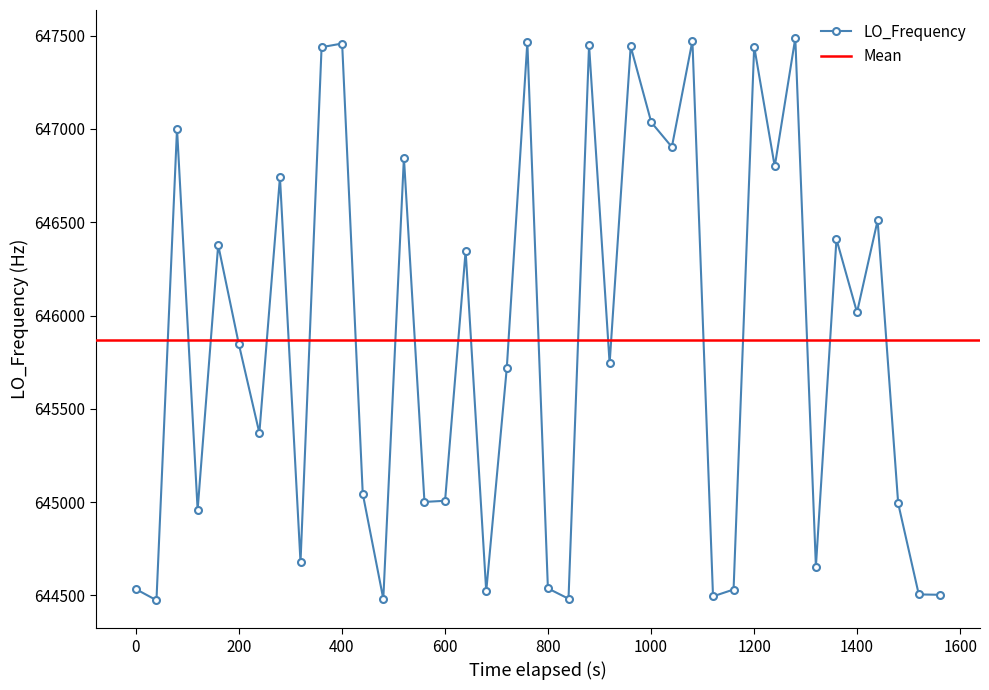

What is the value of the LO_Frequency point at the 35th from the left?

646409.4